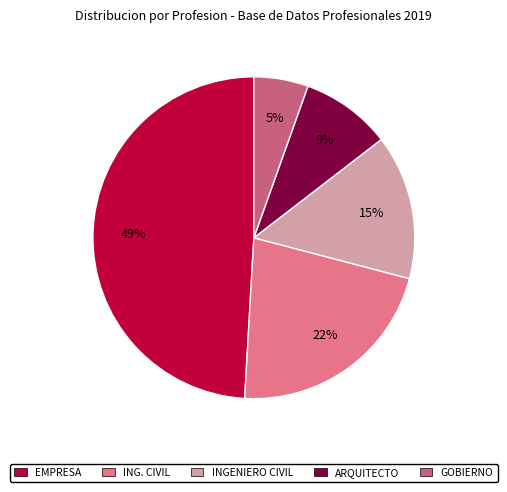

Is it true that ARQUITECTO is 9% of the pie?

True